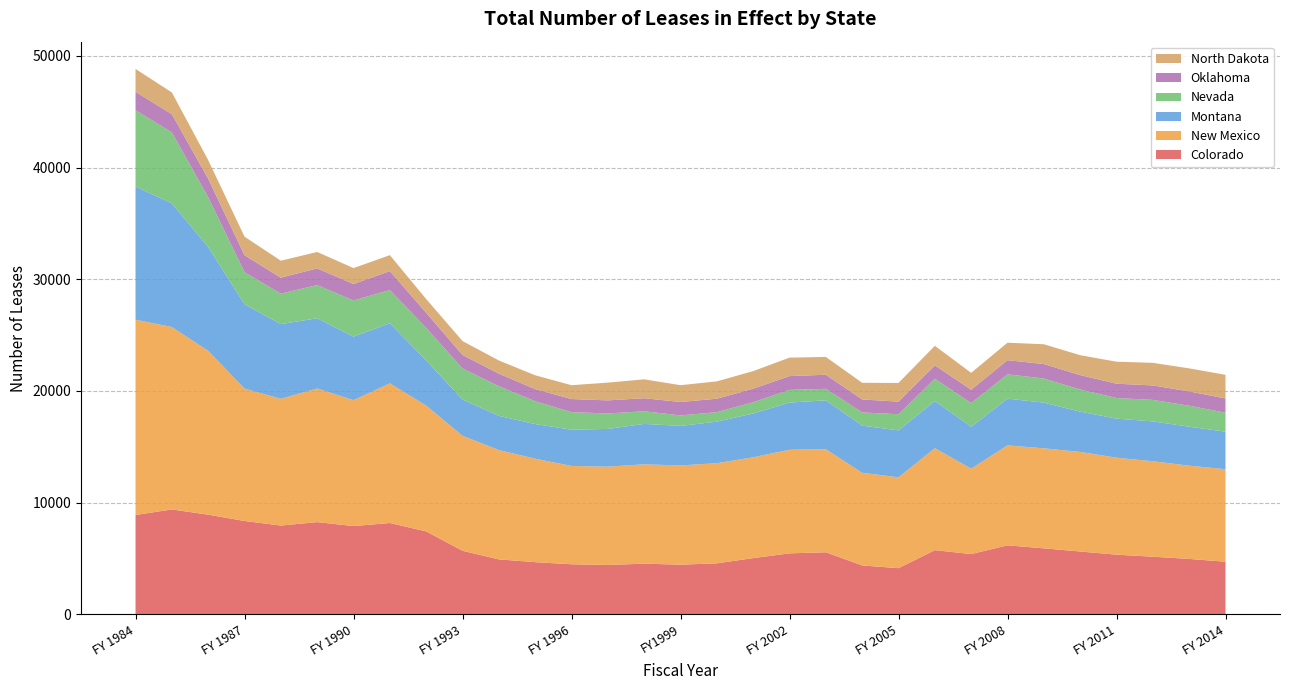

Reading right to left, transcribe all the data shown in this chart.

Colorado: 4712	4963	5160	5343	5627	5910	6179	5397	5747	4134	4378	5558	5462	5036	4568	4448	4538	4422	4483	4672	4922	5693	7426	8179	7904	8259	7950	8360	8924	9394	8894
New Mexico: 8282	8348	8549	8682	8915	8954	8951	7647	9133	8135	8299	9229	9276	9026	8966	8886	8893	8801	8804	9264	9788	10294	11265	12503	11276	11965	11349	11852	14670	16330	17490
Montana: 3364	3488	3566	3499	3607	4093	4185	3750	4220	4202	4223	4376	4222	3922	3718	3539	3621	3381	3247	3102	3063	3247	4051	5383	5685	6289	6689	7553	9292	11075	11916
Nevada: 1696	1881	1927	1845	1984	2157	2176	2126	1996	1444	1180	1029	1138	1007	851	939	1132	1383	1568	2043	2657	2777	2903	2973	3237	2972	2726	2870	4452	6351	6839
Oklahoma: 1275	1284	1294	1284	1291	1298	1268	1193	1196	1134	1159	1261	1235	1216	1205	1202	1168	1172	1176	1087	1121	1213	1358	1698	1475	1492	1433	1518	1668	1635	1655
North Dakota: 2119	2061	2024	1969	1779	1772	1565	1510	1753	1669	1494	1595	1653	1571	1554	1503	1692	1589	1239	1237	1180	1245	1227	1425	1426	1470	1516	1665	1662	1945	2042